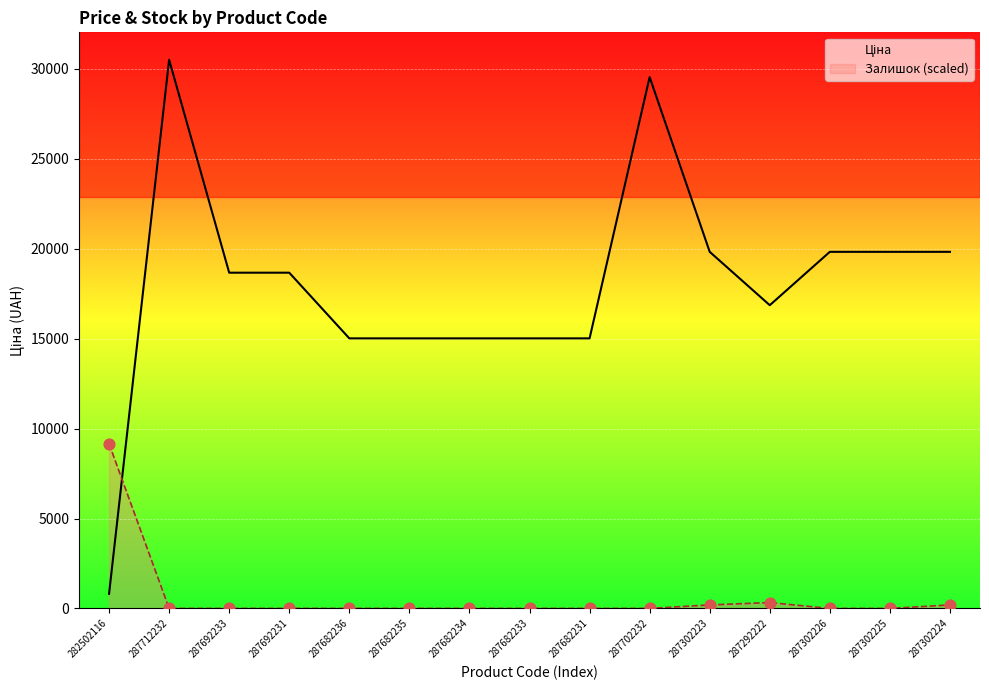

Which series reaches the maximum Y coordinate?

Ціна